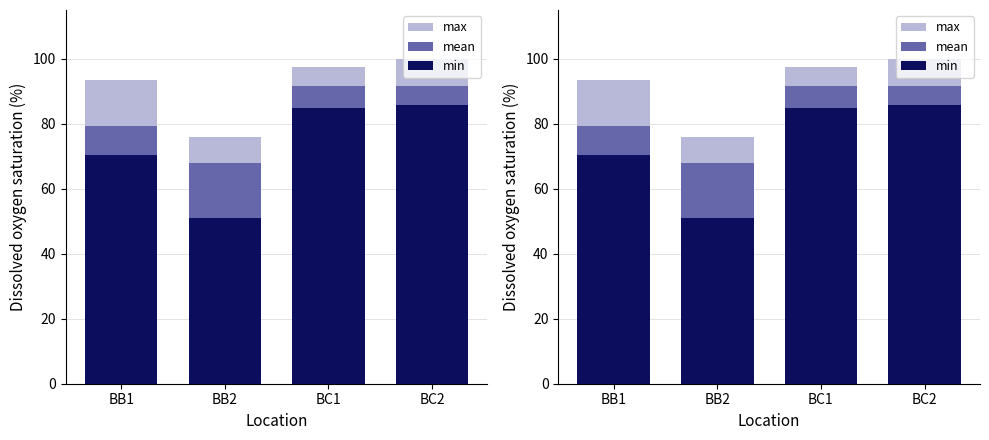

At which category does the chart reach its peak across all series?

BC2